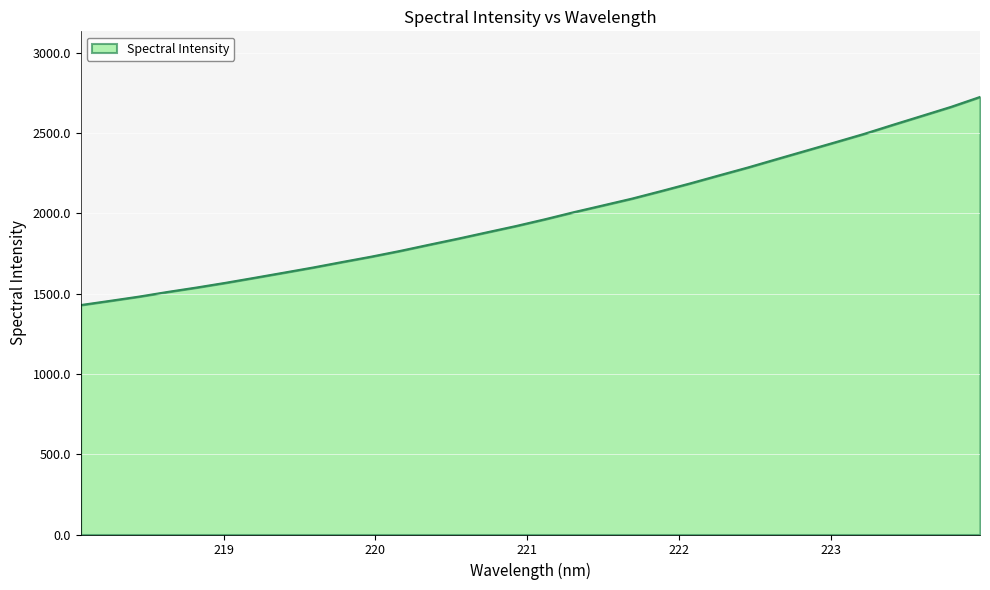

What is the difference between the maximum and minimum values?

1296.5